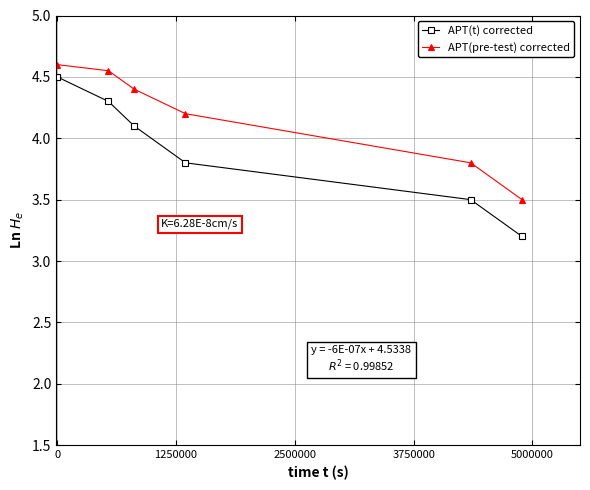

At how many categories does at least one series exceed 3?

6